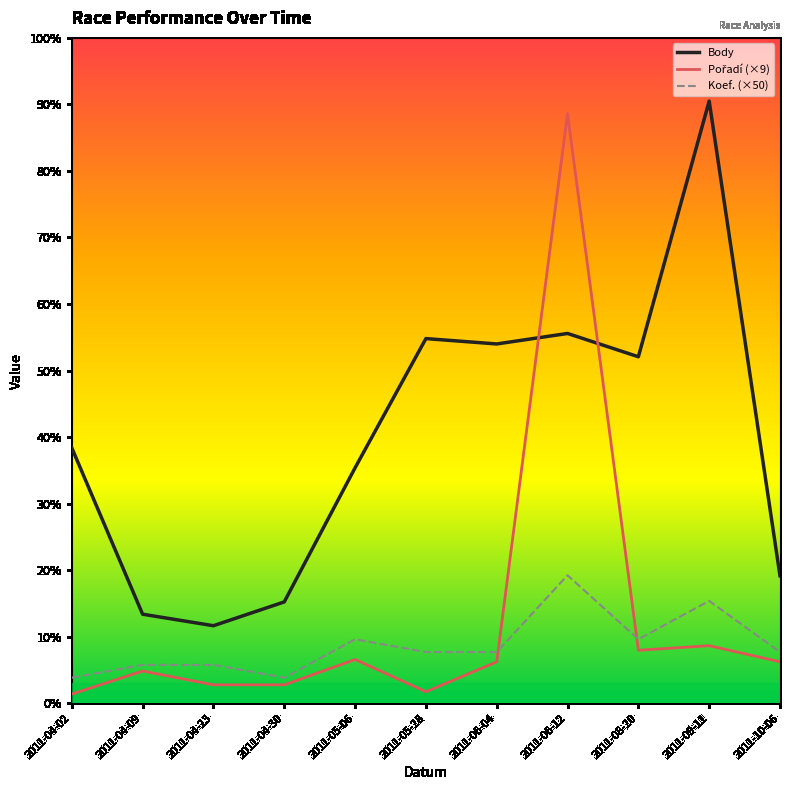

Is the value of Body at 2011-09-11 greater than the value of Koef. (×50) at 2011-04-09?

Yes